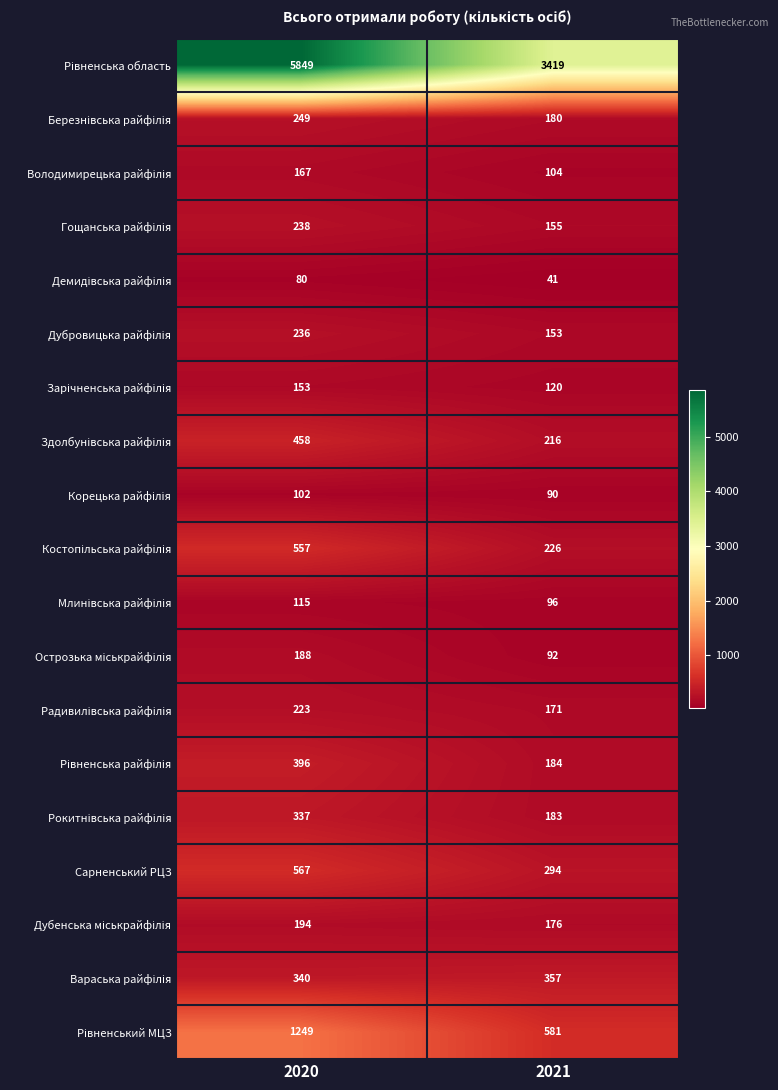

What is the difference between the highest and lowest values at 2020?

5769